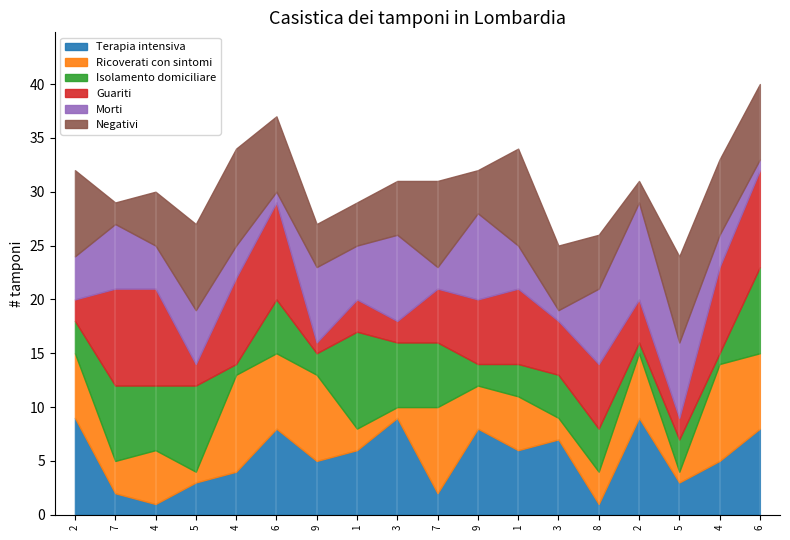

Does the chart contain stacked bars?

No